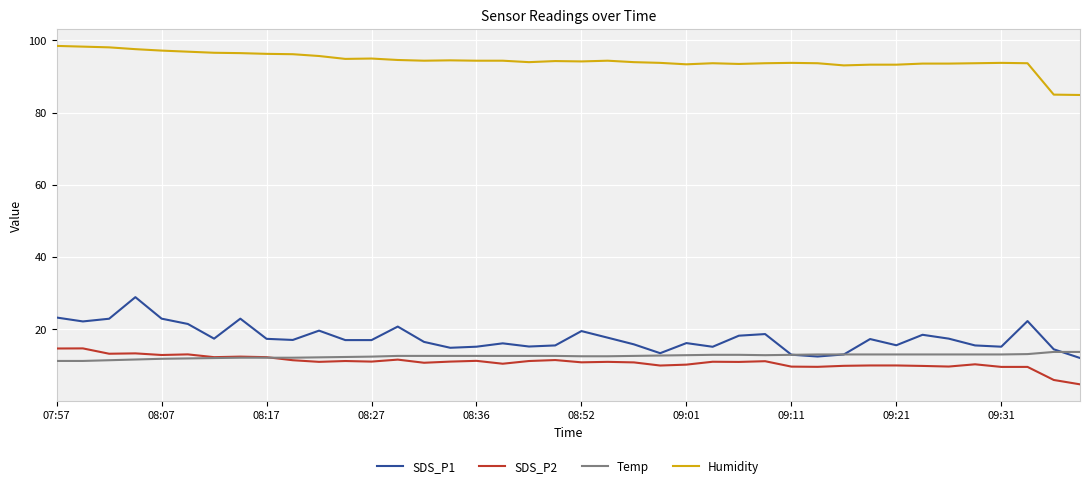

What is the minimum value shown in the chart?

4.7